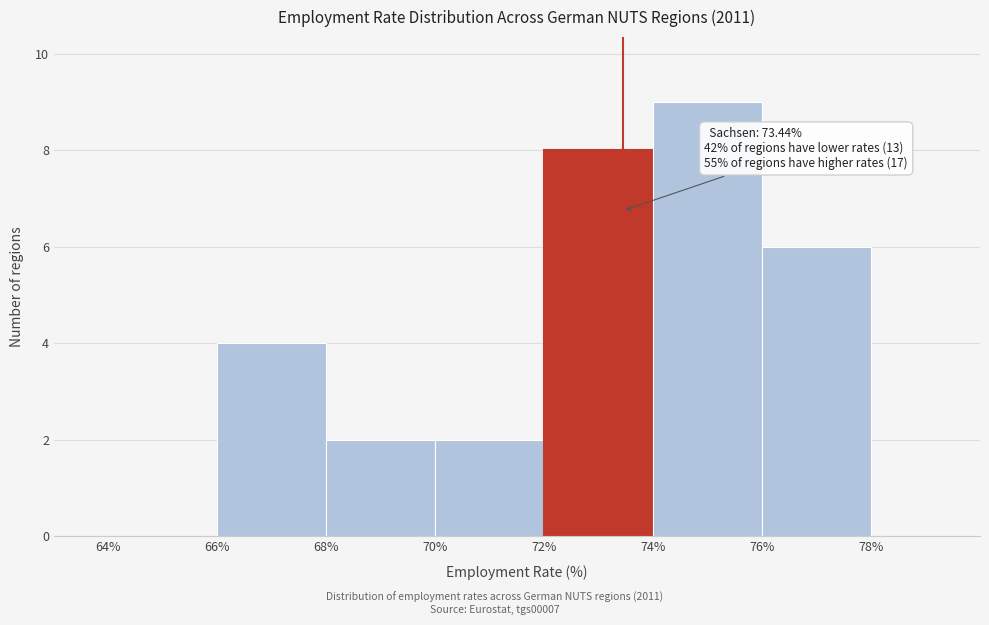

Which range on the x-axis has the tallest bar?

74% to 76%